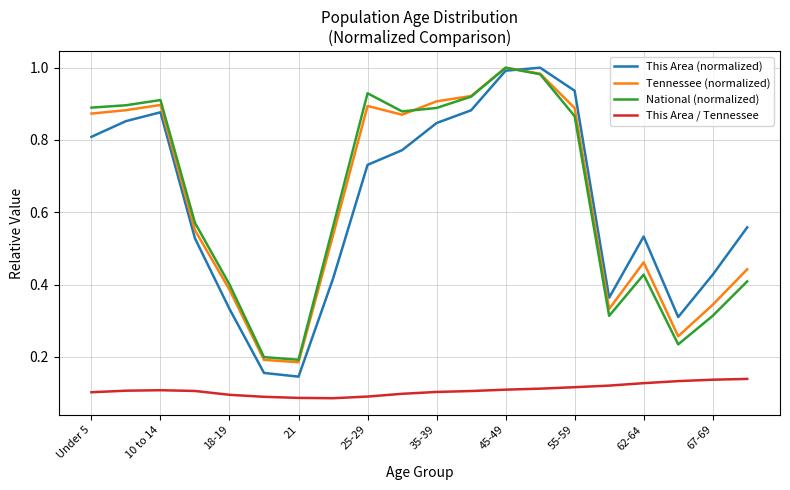

Which series has the largest range (max minus min)?

This Area (normalized)